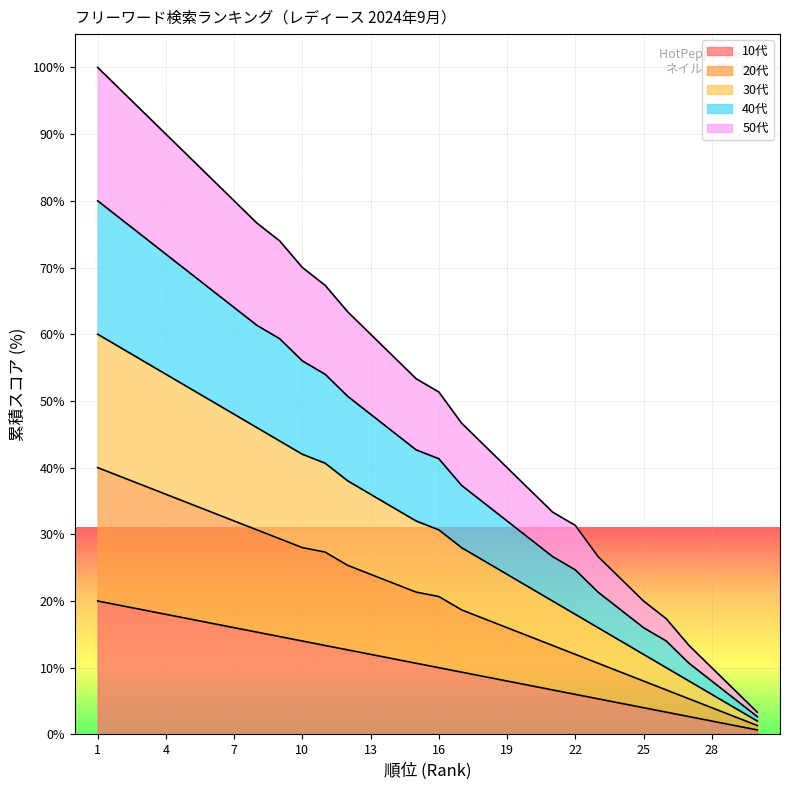

What is the difference between the maximum and second lowest values in the 20代 series?

37.3